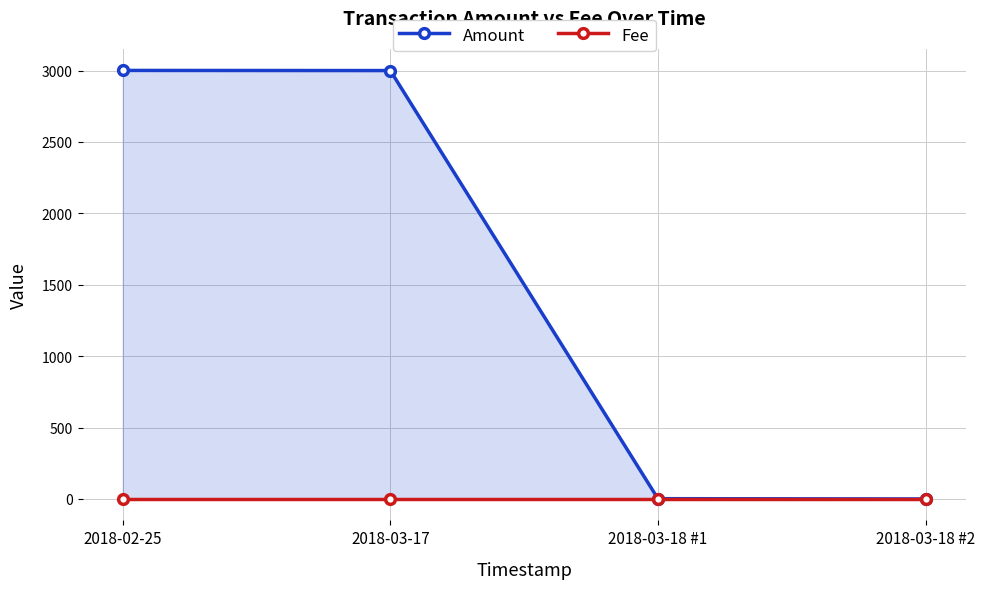

How many times do Amount and Fee cross each other?

1